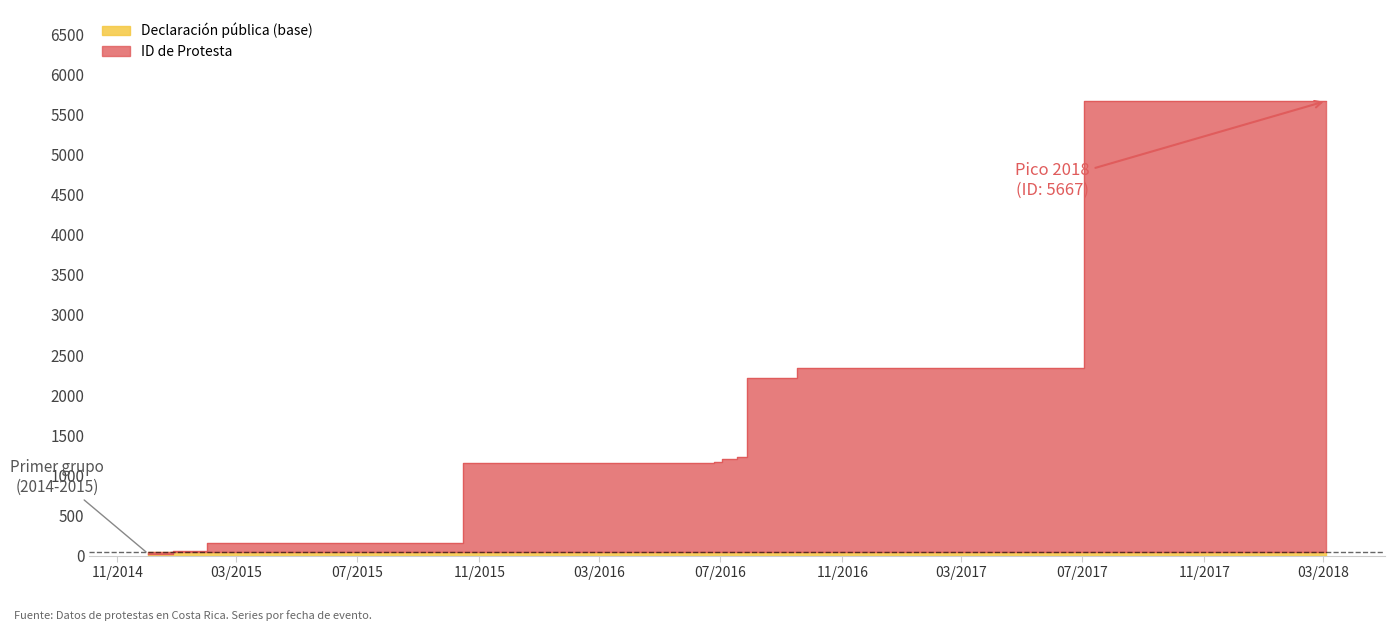

What is the difference between the second highest and minimum values?

2310